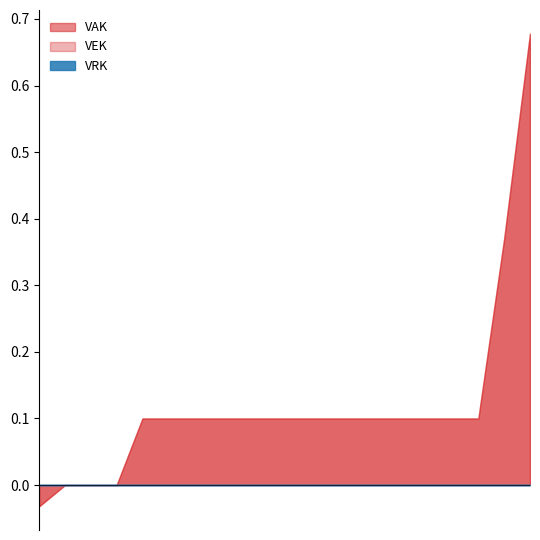

Which category has the highest value in the VAK series?

2021 uitvoering